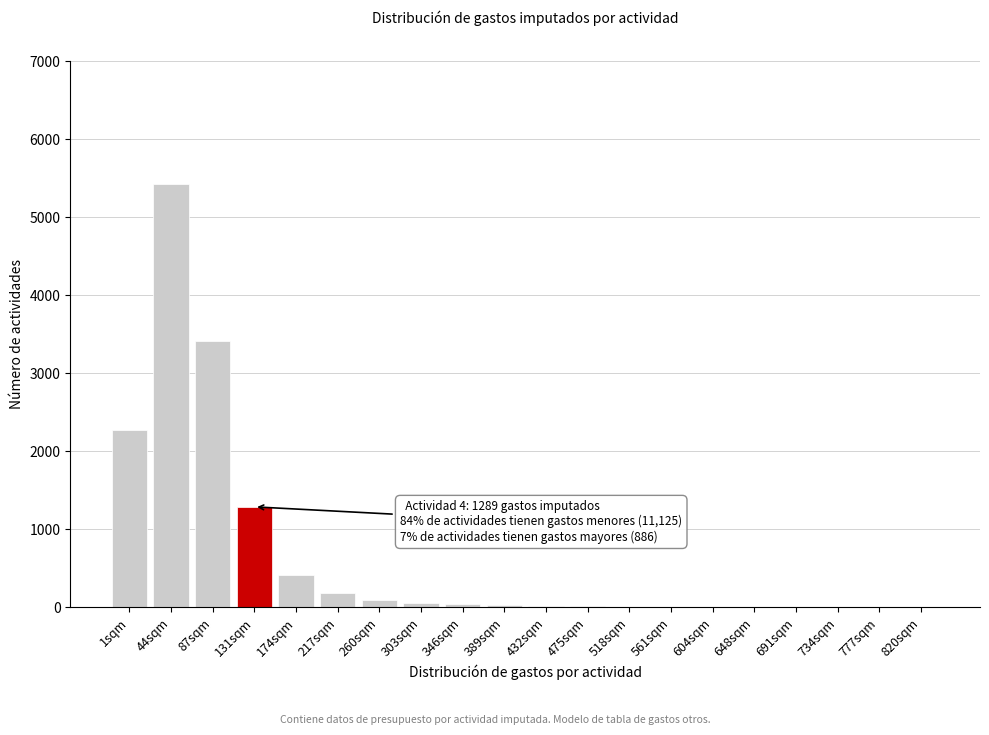

The chart shows a value of 38 at 346sqm. True or false?

True